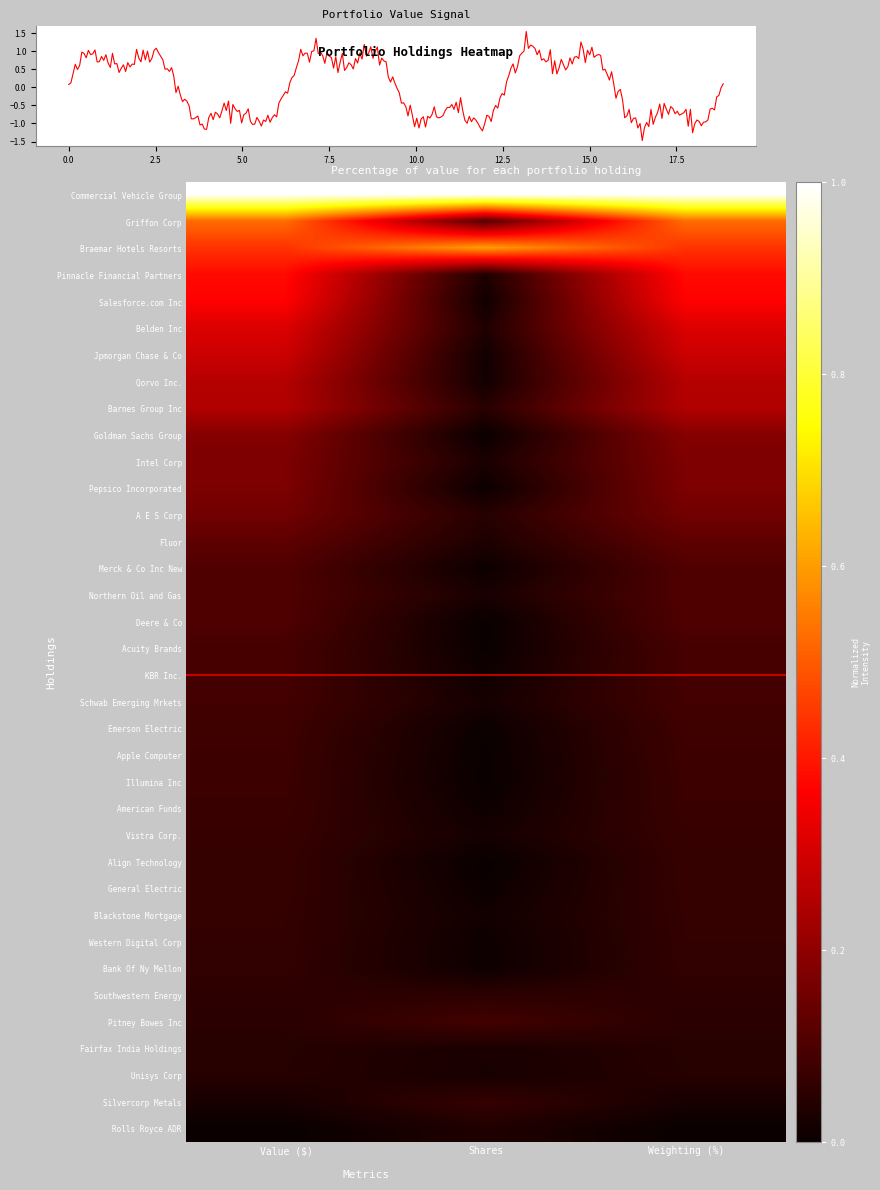

True or false: Griffon Corp has a value of 0.7 at Weighting (%).

False